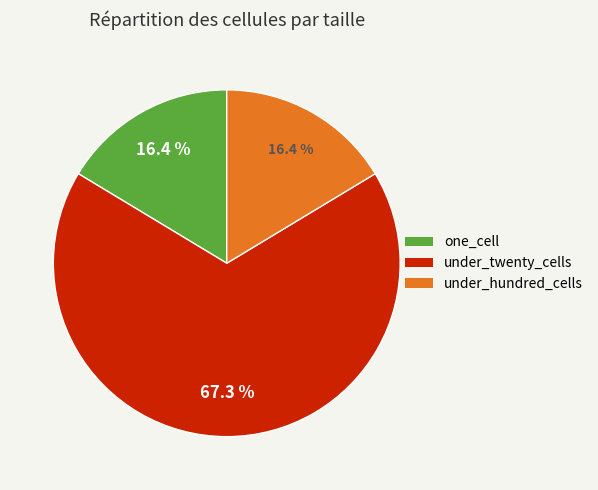

Combined, what portion of the pie is under_twenty_cells and one_cell?

83.6%